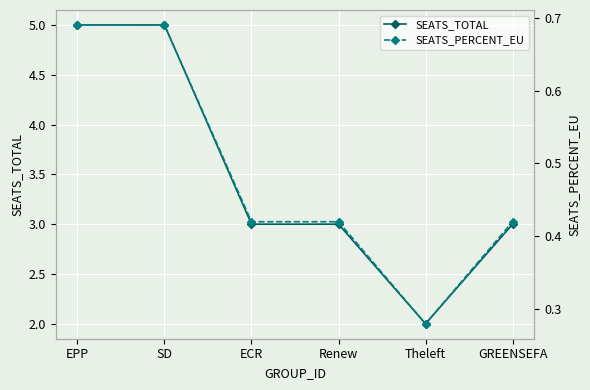

What is the average value of the SEATS_PERCENT_EU series?

0.5